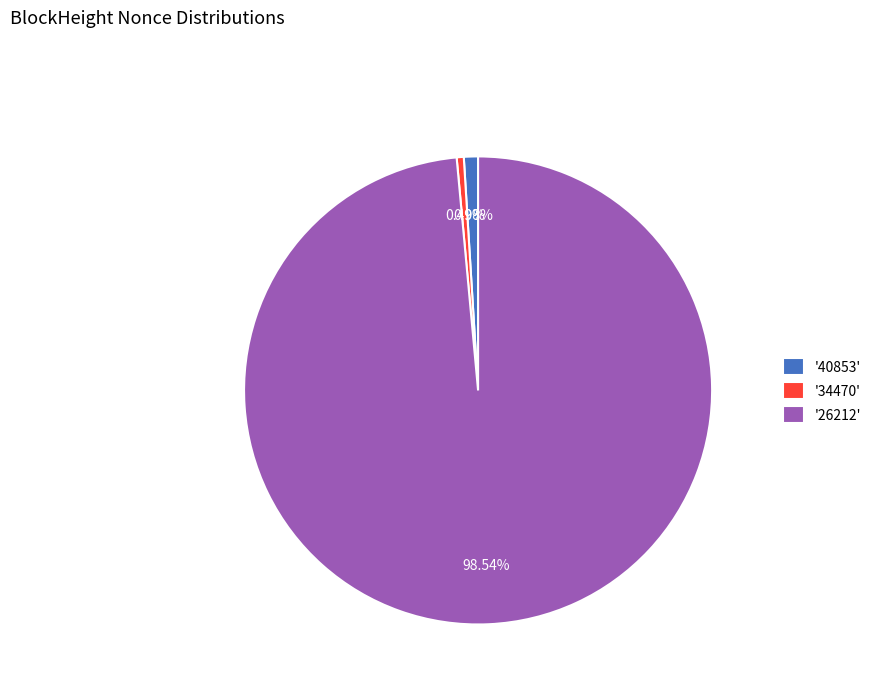

Which has a higher value, '26212' or '34470'?

'26212'